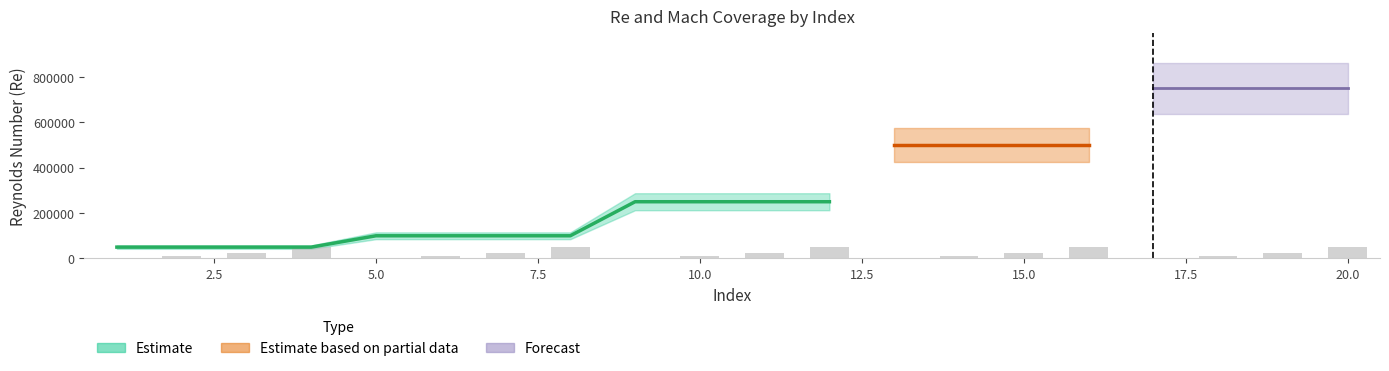

Count the number of values greater than 25000.

5